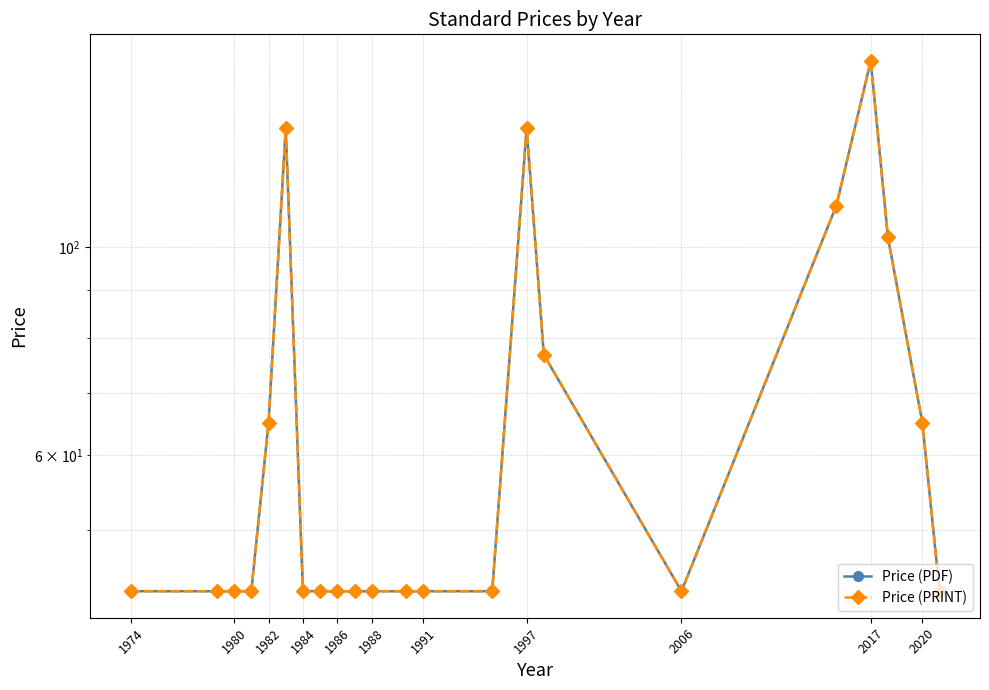

True or false: Price (PDF) has more than 2 points higher than both neighbors.

True